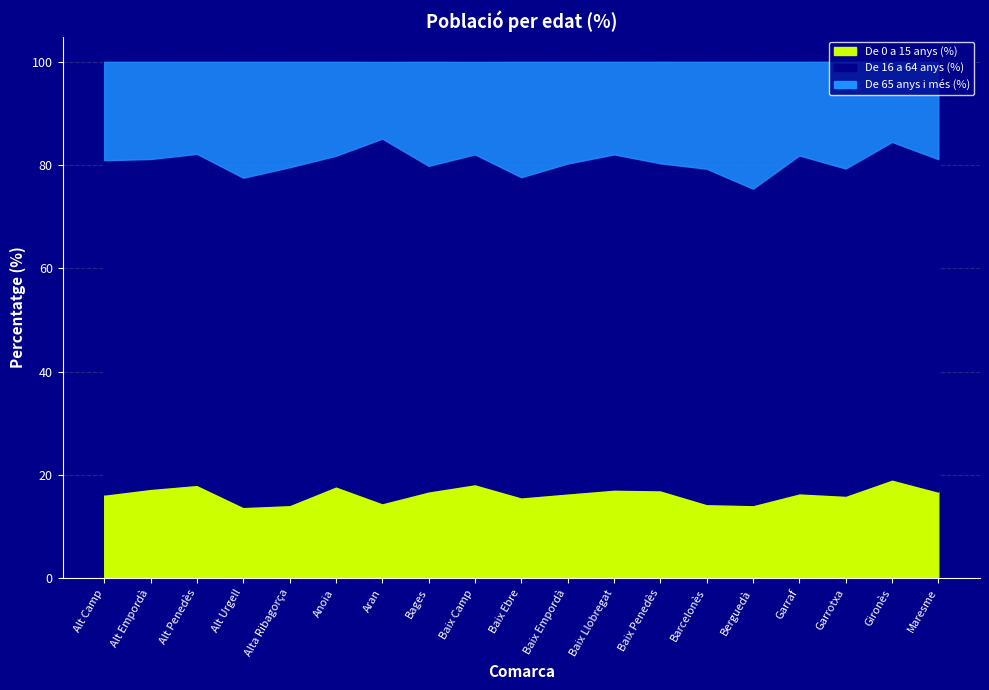

Rank the categories by De 65 anys i més (%) value from lowest to highest.

Aran, Gironès, Alt Penedès, Baix Camp, Baix Llobregat, Garraf, Anoia, Alt Empordà, Maresme, Alt Camp, Baix Penedès, Baix Empordà, Bages, Alta Ribagorça, Garrotxa, Barcelonès, Baix Ebre, Alt Urgell, Berguedà